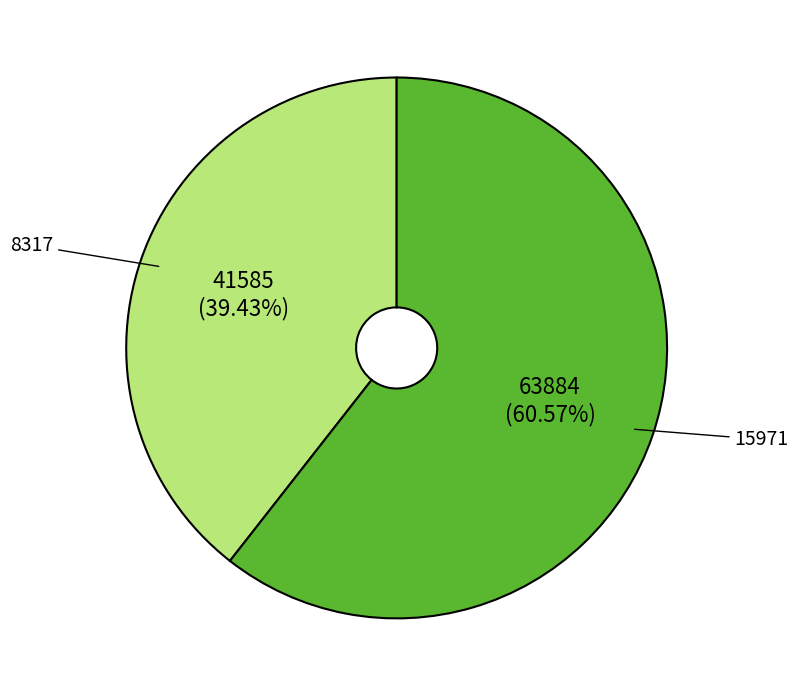

Rank the categories by value from lowest to highest.

8317, 15971